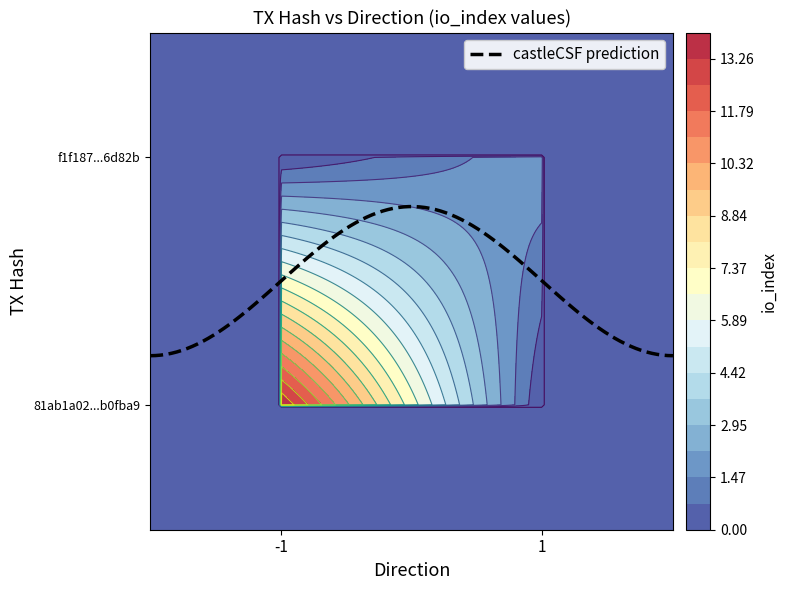

What is the average value of the f1f187e1881af09667ccab253a07f7918d6d82b series?

2